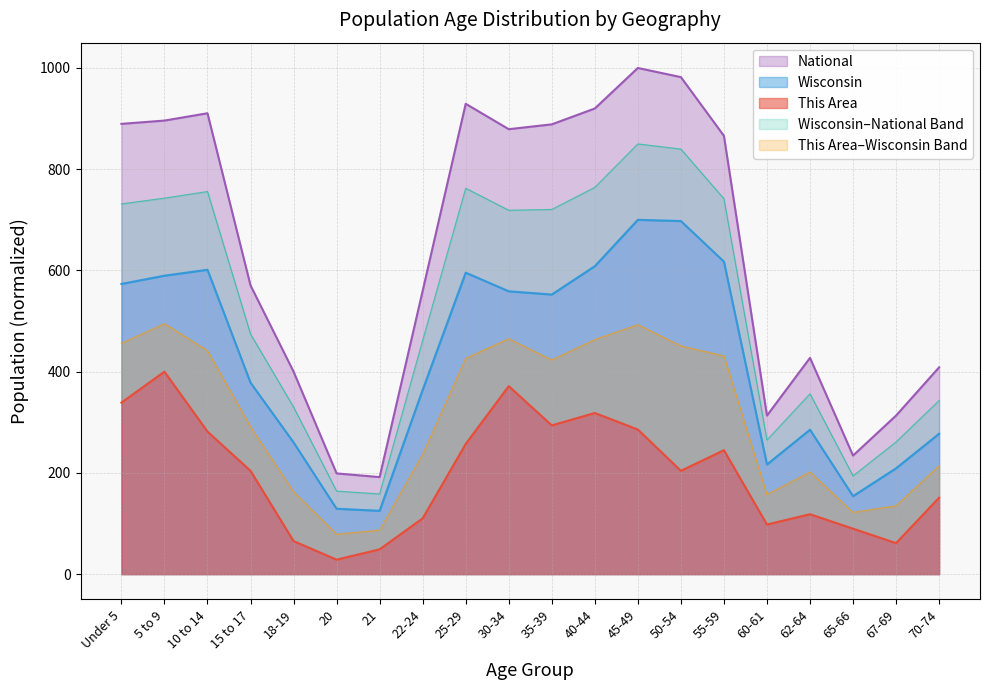

What is the spread (max minus min) of values at 30-34?

507.6